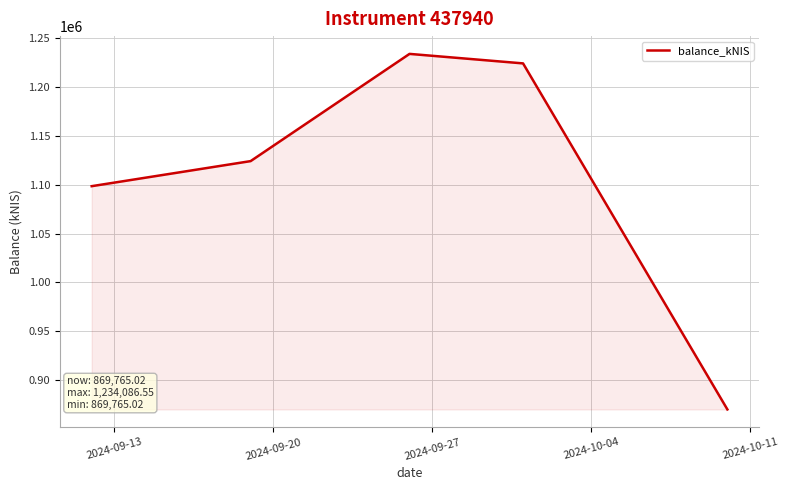

True or false: there are more than 1 points higher than both neighbors.

False